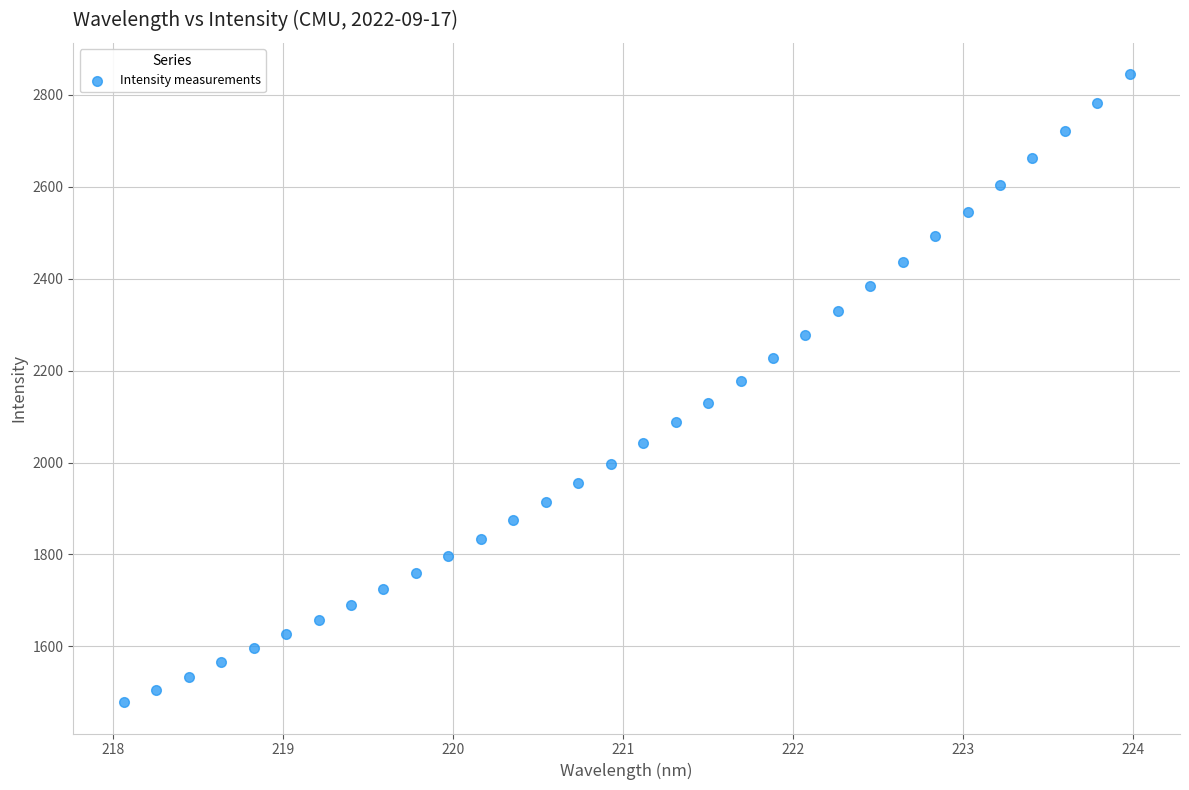

What is the range of X values (max minus min)?

5.9